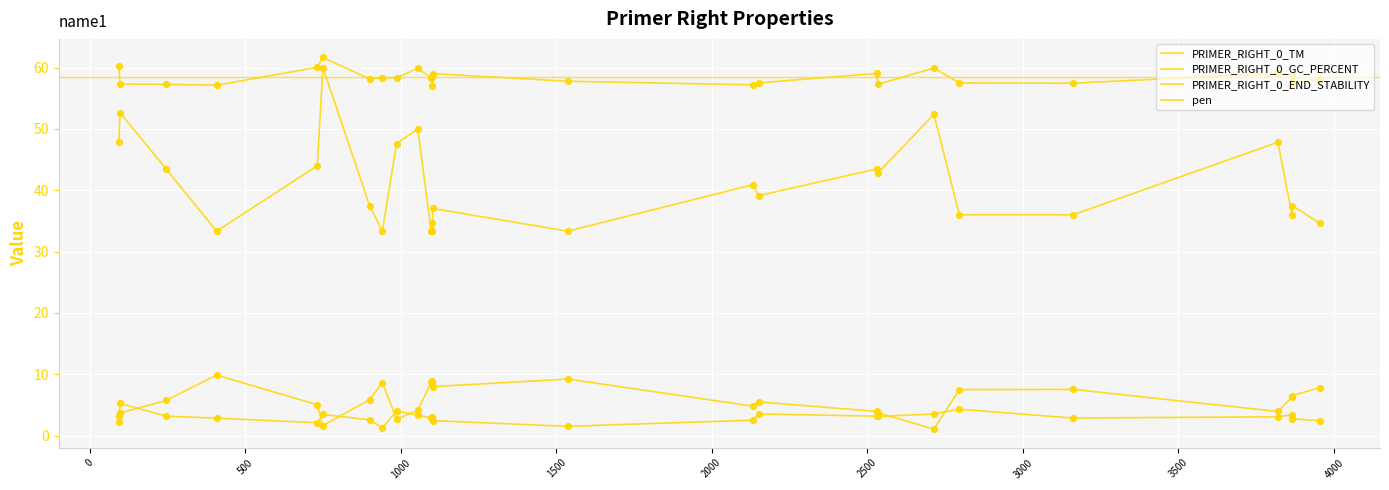

Which series has the largest total across all categories?

PRIMER_RIGHT_0_TM